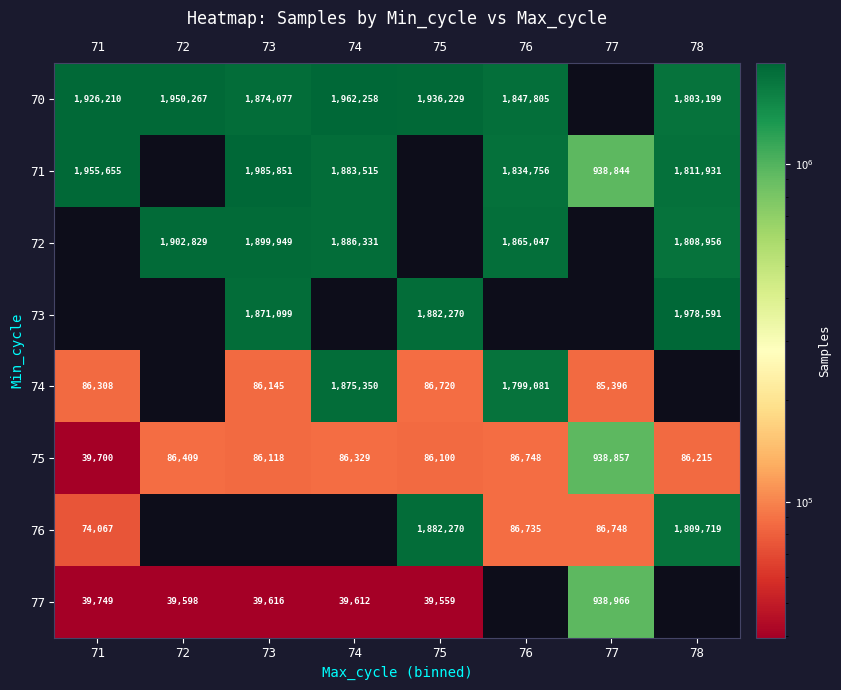

The value of 72 at 78 is 1808956. True or false?

True